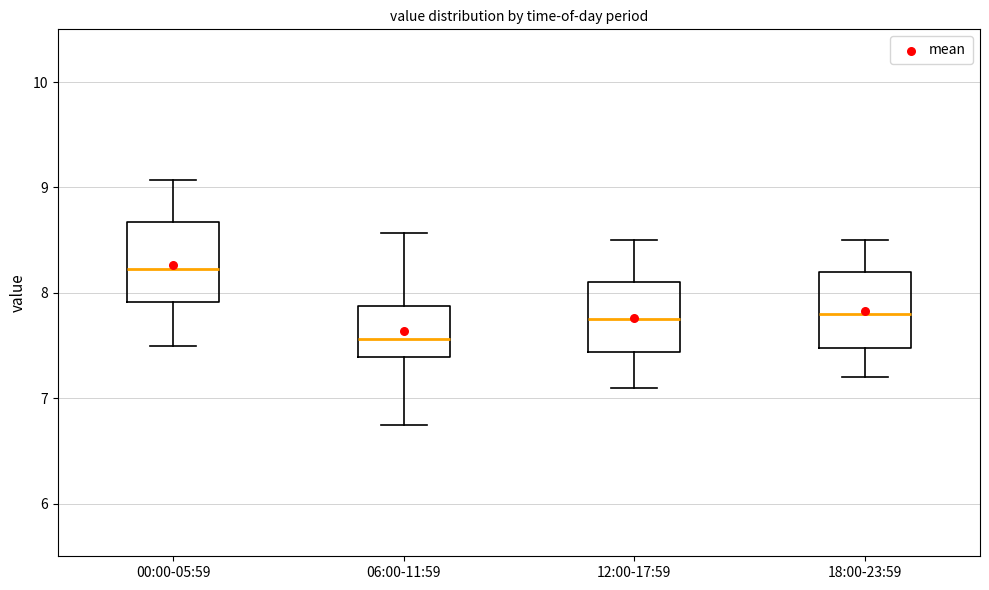

Reading left to right, transcribe this box plot: for each box, give where its median line is, the range the box spans, and where its two whiskers end, as read against the y-axis. The values are not printed on the chart, so give them approximately, as read against the axis.

00:00-05:59: median 8.2, box 7.9 to 8.7, whiskers 7.5 to 9.1
06:00-11:59: median 7.6, box 7.4 to 7.9, whiskers 6.8 to 8.6
12:00-17:59: median 7.8, box 7.4 to 8.1, whiskers 7.1 to 8.5
18:00-23:59: median 7.8, box 7.5 to 8.2, whiskers 7.2 to 8.5